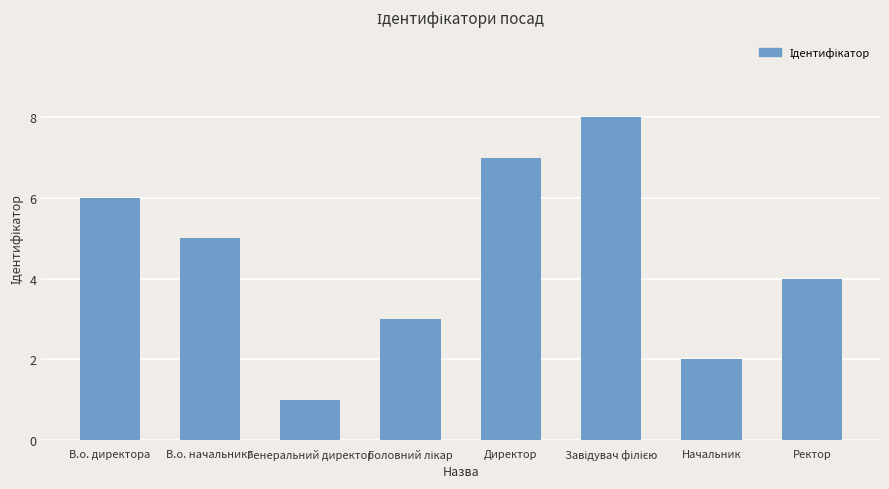

The chart shows a value of 5 at В.о. начальника. True or false?

True